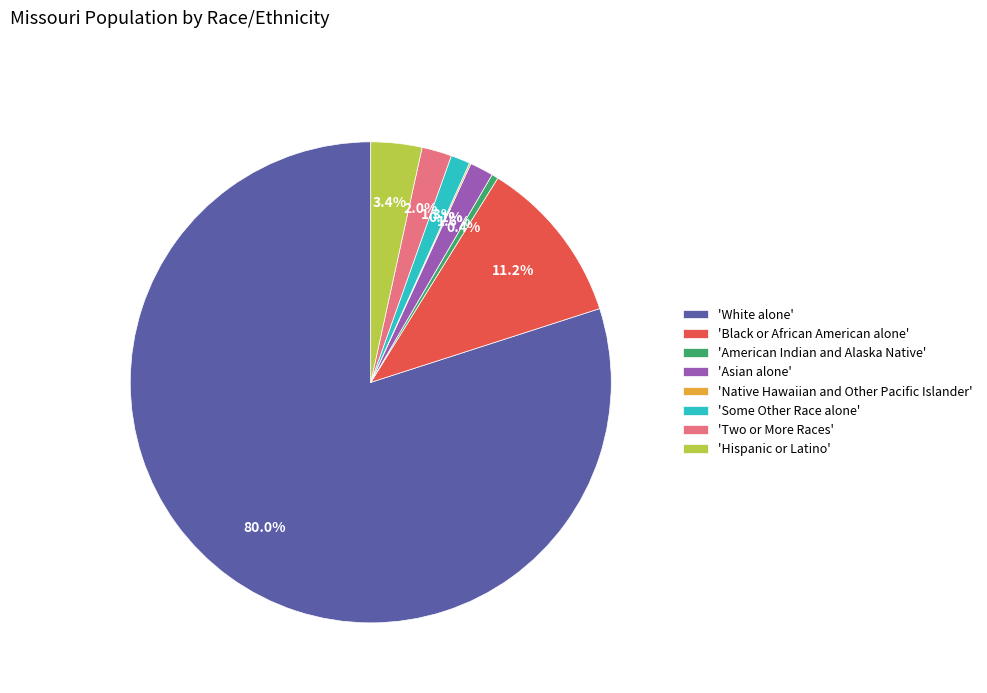

Which slice represents more than half of the pie?

'White alone'